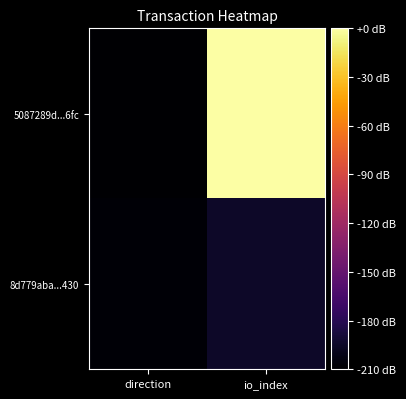

Between direction and io_index, which is larger?

io_index